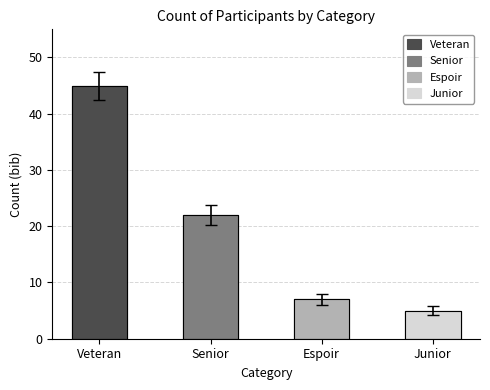

What is the label of the 2nd bar from the right?

Espoir